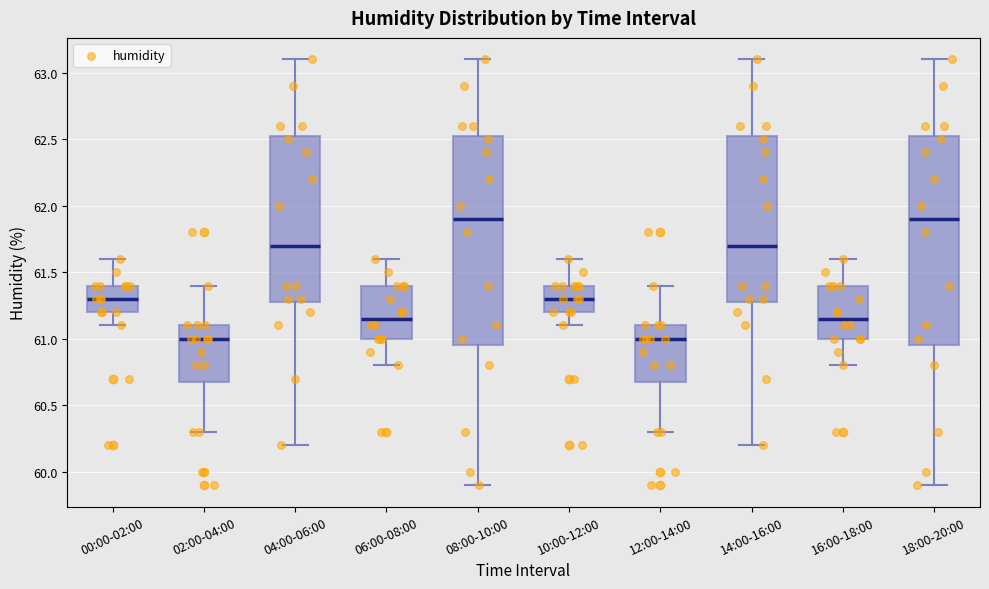

Reading left to right, transcribe this box plot: for each box, give where its median line is, the range the box spans, and where its two whiskers end, as read against the y-axis. The values are not printed on the chart, so give them approximately, as read against the axis.

00:00-02:00: median 61.30, box 61.20 to 61.40, whiskers 61.10 to 61.60
02:00-04:00: median 61.00, box 60.70 to 61.10, whiskers 60.30 to 61.40
04:00-06:00: median 61.70, box 61.30 to 62.55, whiskers 60.20 to 63.10
06:00-08:00: median 61.15, box 61.00 to 61.40, whiskers 60.80 to 61.60
08:00-10:00: median 61.90, box 60.95 to 62.55, whiskers 59.90 to 63.10
10:00-12:00: median 61.30, box 61.20 to 61.40, whiskers 61.10 to 61.60
12:00-14:00: median 61.00, box 60.70 to 61.10, whiskers 60.30 to 61.40
14:00-16:00: median 61.70, box 61.30 to 62.55, whiskers 60.20 to 63.10
16:00-18:00: median 61.15, box 61.00 to 61.40, whiskers 60.80 to 61.60
18:00-20:00: median 61.90, box 60.95 to 62.55, whiskers 59.90 to 63.10